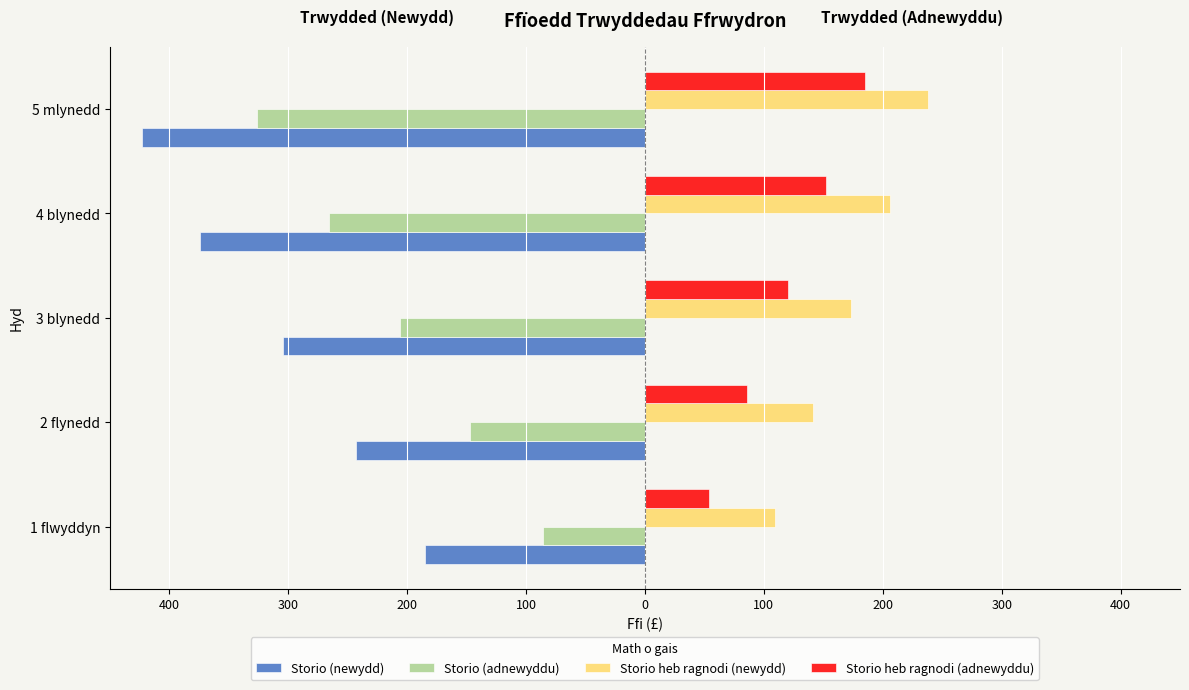

What is the value of the Storio heb ragnodi (newydd) bar at the 3rd from the left?

173